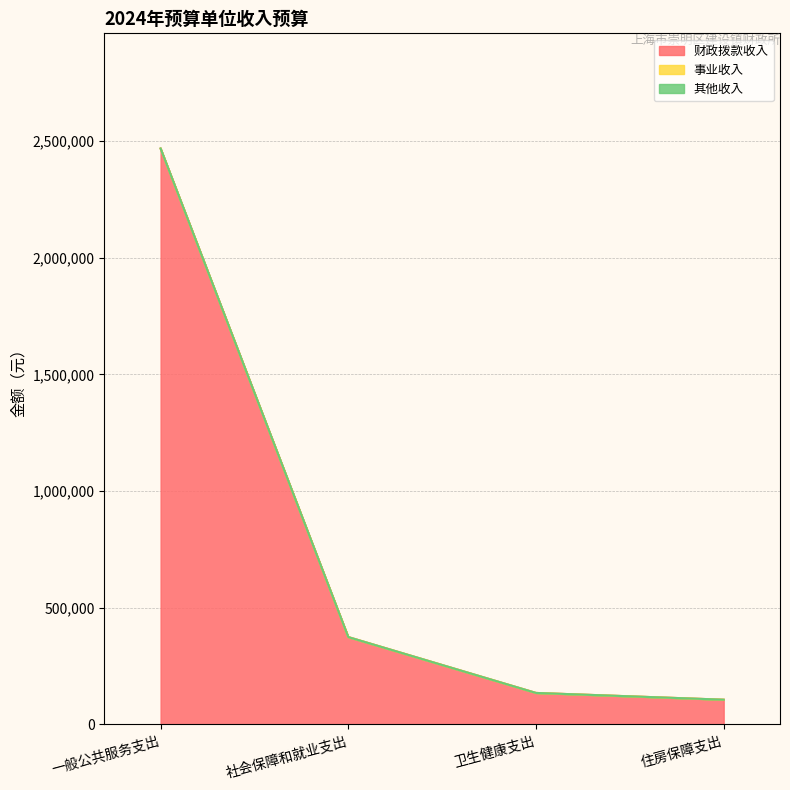

At which label is 财政拨款收入 closest to 1287150?

社会保障和就业支出